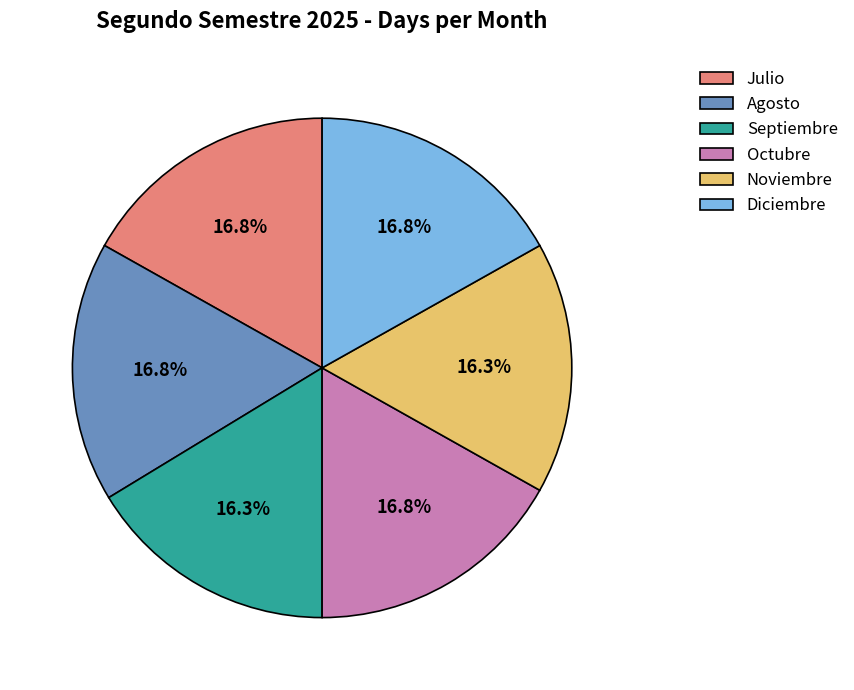

Approximately how many times larger is the value at Octubre compared to Agosto?

1.0